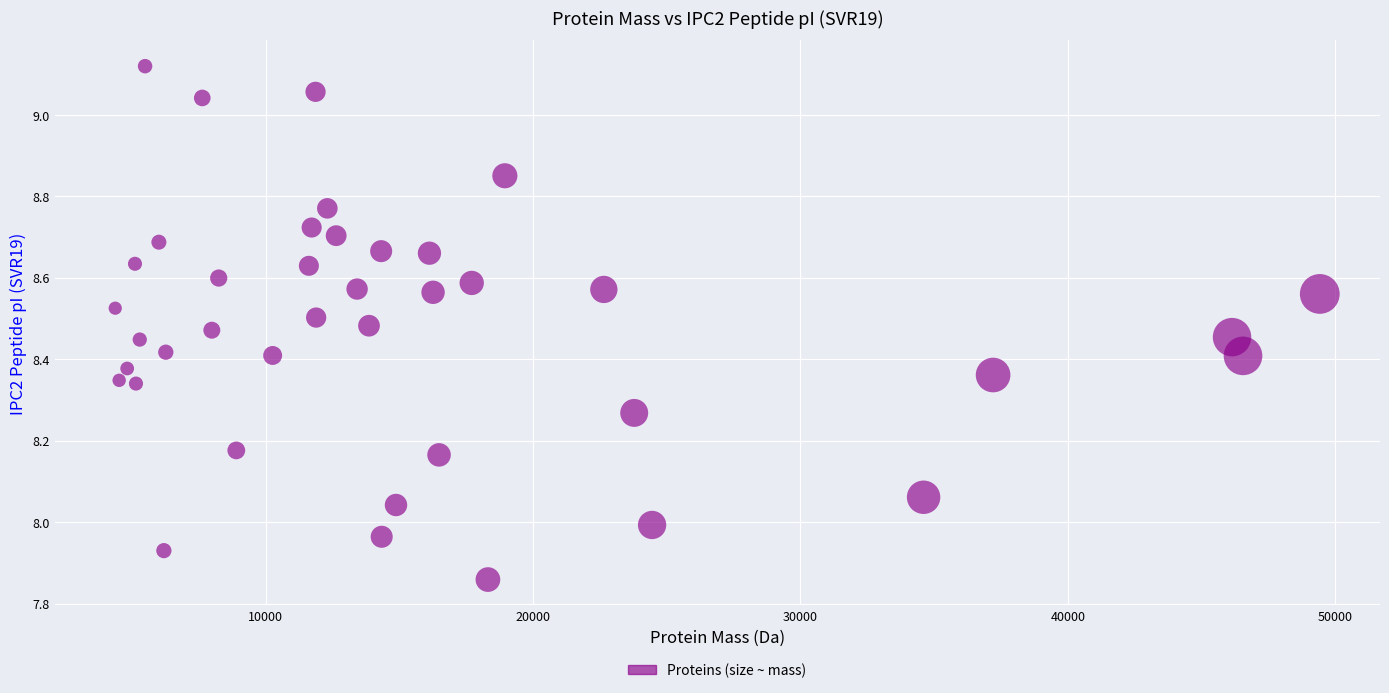

What is the range of Y values (max minus min)?

1.3